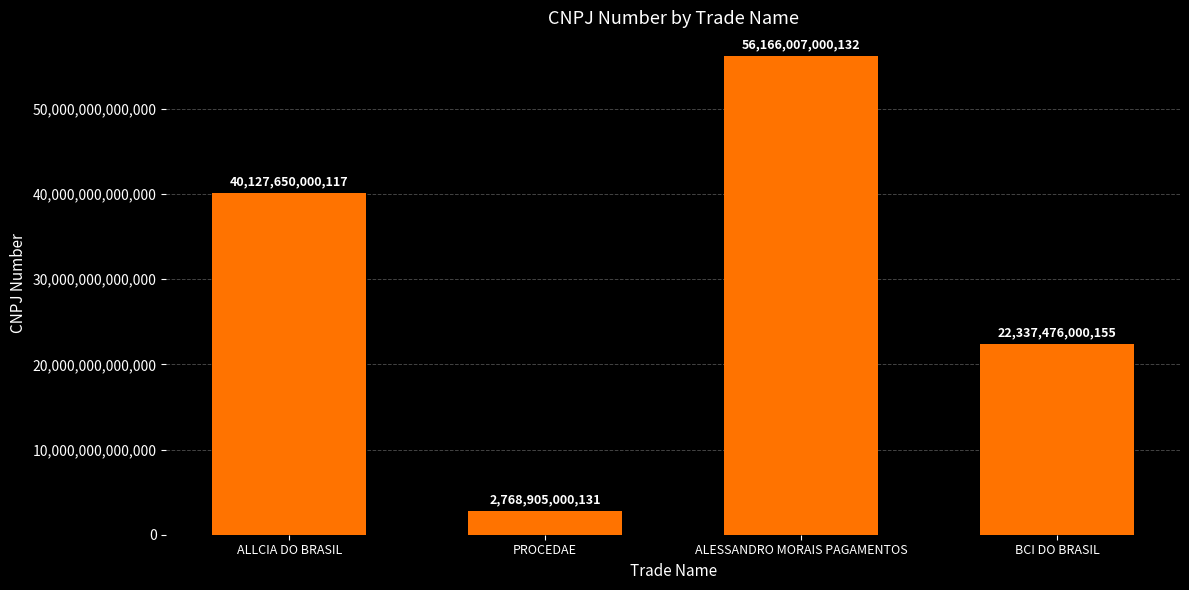

List the labels in order of value, smallest first.

PROCEDAE, BCI DO BRASIL, ALLCIA DO BRASIL, ALESSANDRO MORAIS PAGAMENTOS